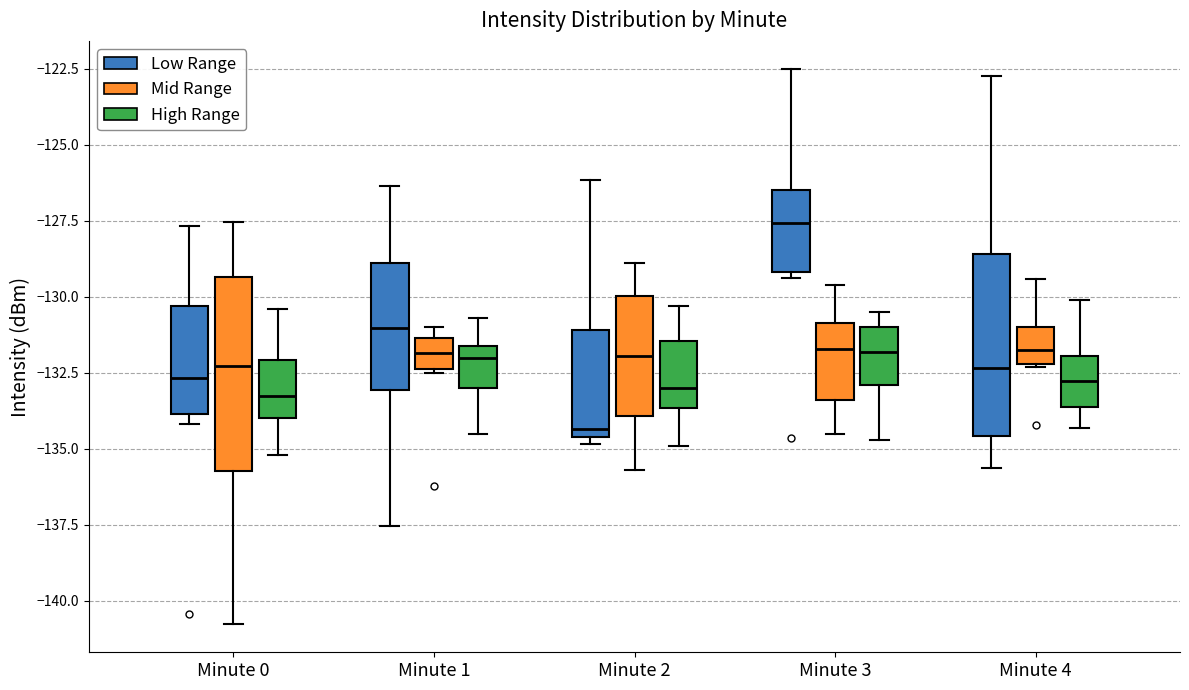

Reading left to right, transcribe this box plot: for each box, give where its median line is, the range the box spans, and where its two whiskers end, as read against the y-axis. The values are not printed on the chart, so give them approximately, as read against the axis.

Minute 0 (Low Range): median -132.5, box -134.0 to -130.5, whiskers -134.0 (just below the box's lower edge) to -127.5
Minute 0 (Mid Range): median -132.5, box -135.5 to -129.5, whiskers -141.0 to -127.5
Minute 0 (High Range): median -133.0, box -134.0 to -132.0, whiskers -135.0 to -130.5
Minute 1 (Low Range): median -131.0, box -133.0 to -129.0, whiskers -137.5 to -126.5
Minute 1 (Mid Range): median -132.0, box -132.5 to -131.5, whiskers -132.5 to -131.0
Minute 1 (High Range): median -132.0, box -133.0 to -131.5, whiskers -134.5 to -130.5
Minute 2 (Low Range): median -134.5 (just above the box's lower edge), box -134.5 to -131.0, whiskers -135.0 to -126.0
Minute 2 (Mid Range): median -132.0, box -134.0 to -130.0, whiskers -135.5 to -129.0
Minute 2 (High Range): median -133.0, box -133.5 to -131.5, whiskers -135.0 to -130.5
Minute 3 (Low Range): median -127.5, box -129.0 to -126.5, whiskers -129.5 to -122.5
Minute 3 (Mid Range): median -131.5, box -133.5 to -131.0, whiskers -134.5 to -129.5
Minute 3 (High Range): median -132.0, box -133.0 to -131.0, whiskers -134.5 to -130.5
Minute 4 (Low Range): median -132.5, box -134.5 to -128.5, whiskers -135.5 to -122.5
Minute 4 (Mid Range): median -131.5, box -132.0 to -131.0, whiskers -132.5 to -129.5
Minute 4 (High Range): median -132.5, box -133.5 to -132.0, whiskers -134.5 to -130.0